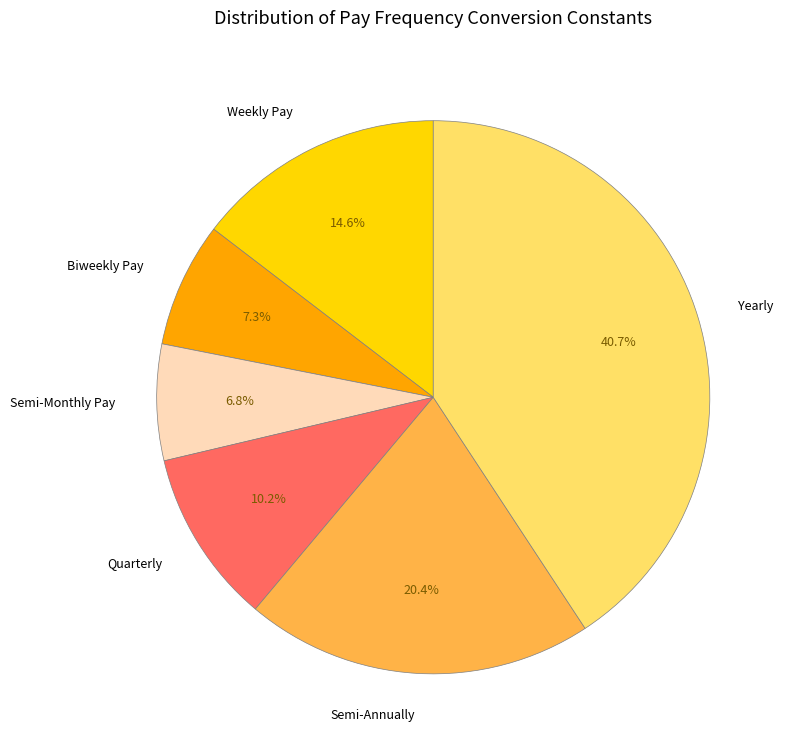

What percentage is the Semi-Annually slice, to the nearest percent?

20%